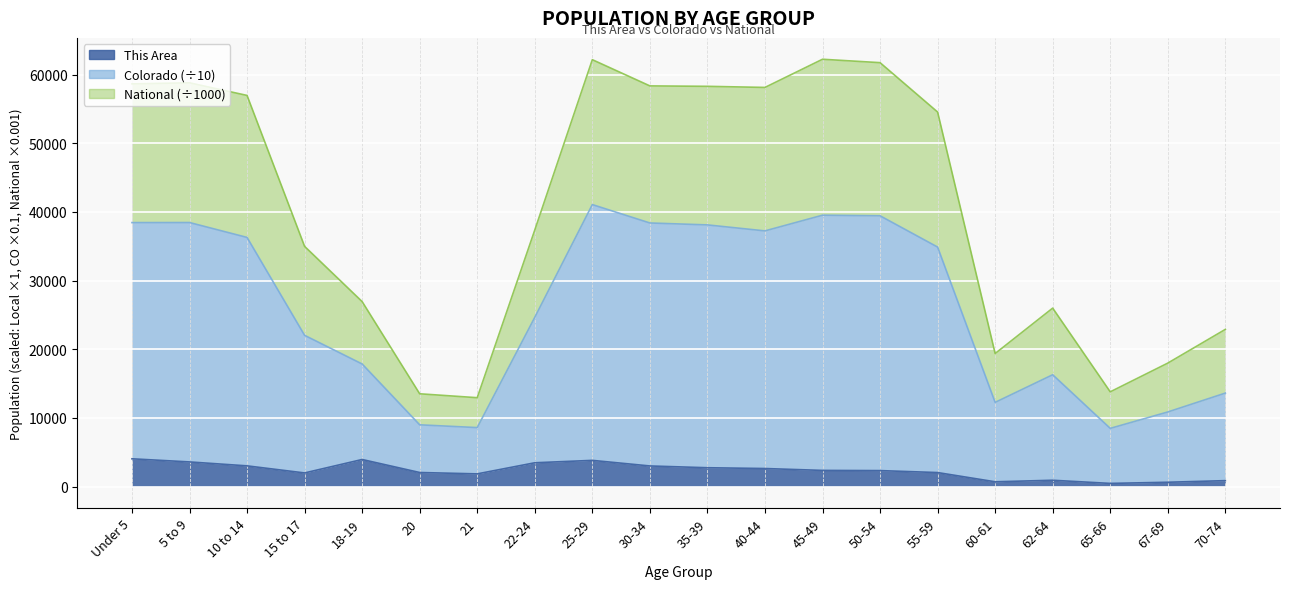

Is it true that Colorado equals 31682.3 at 35-39?

False